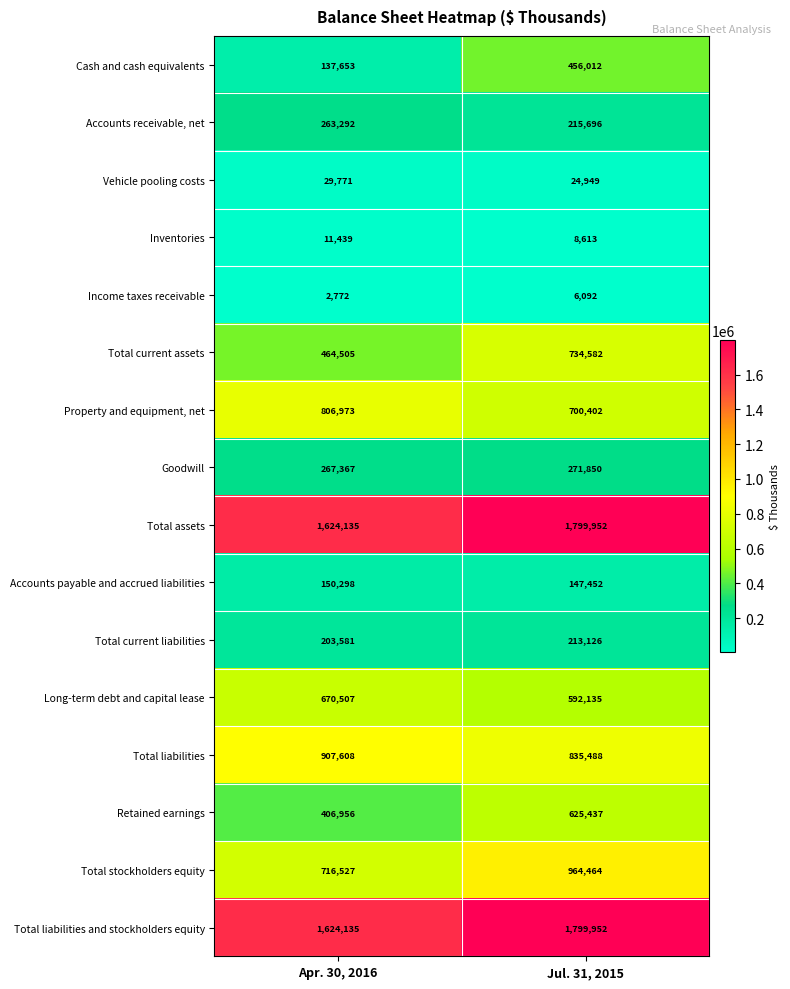

Which series has the largest range (max minus min)?

Cash and cash equivalents